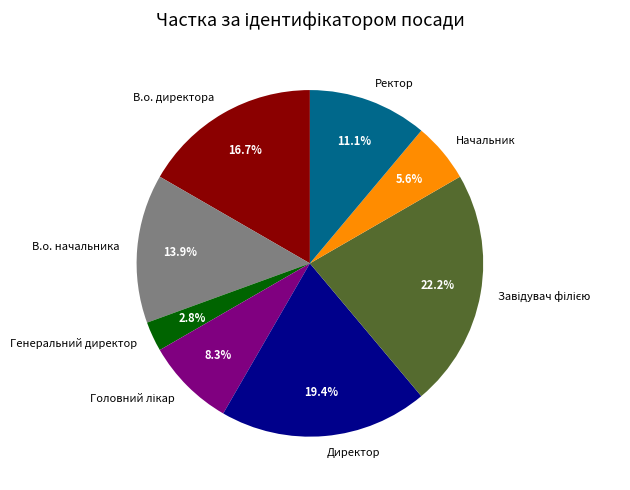

Between В.о. начальника and В.о. директора, which is larger?

В.о. директора